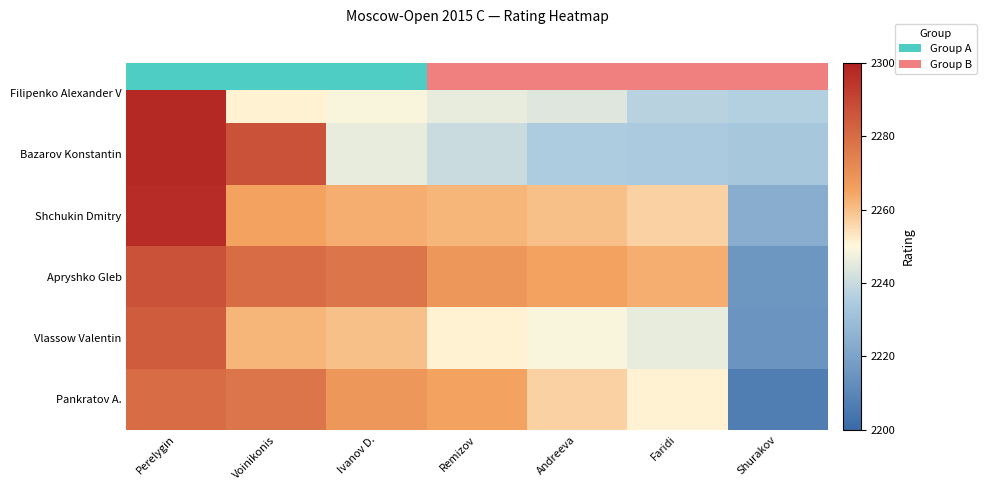

What is the spread (max minus min) of values at Ivanov D.?

31